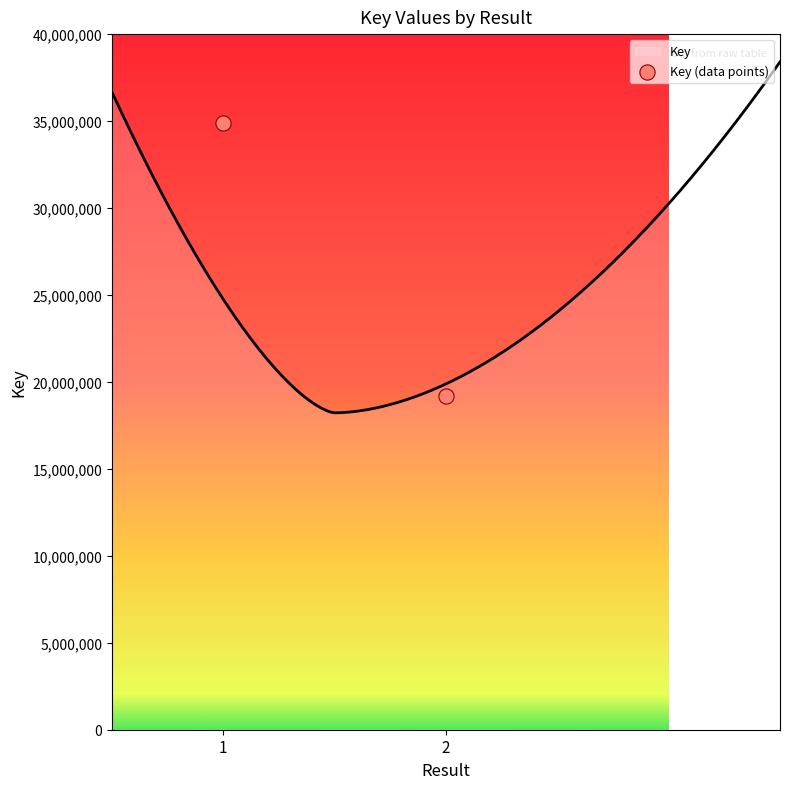

Approximately how many times larger is the value at 2 compared to 1?

0.5